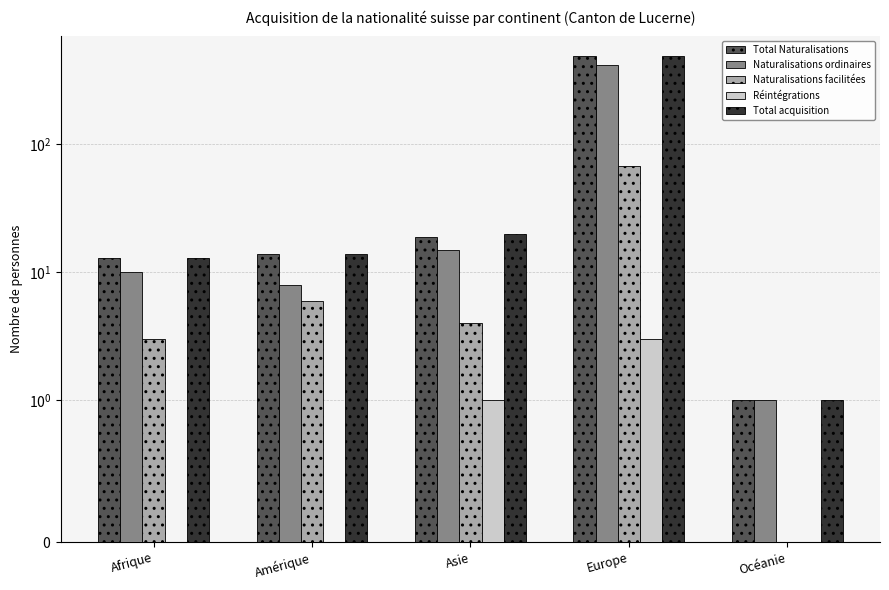

Are the bars grouped side by side (vs. stacked)?

Yes